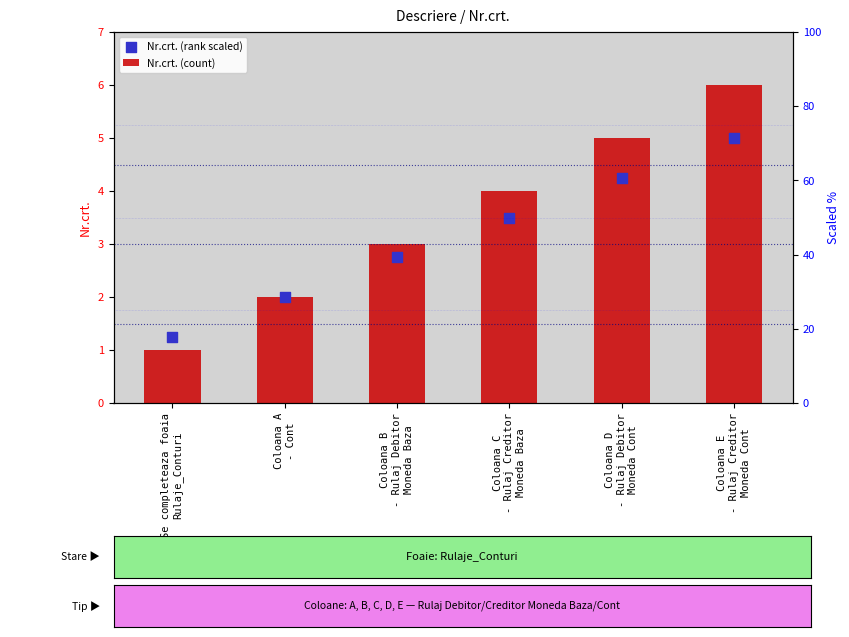

What are all the series names shown in the legend?

Nr.crt. (count), Nr.crt. (rank scaled)